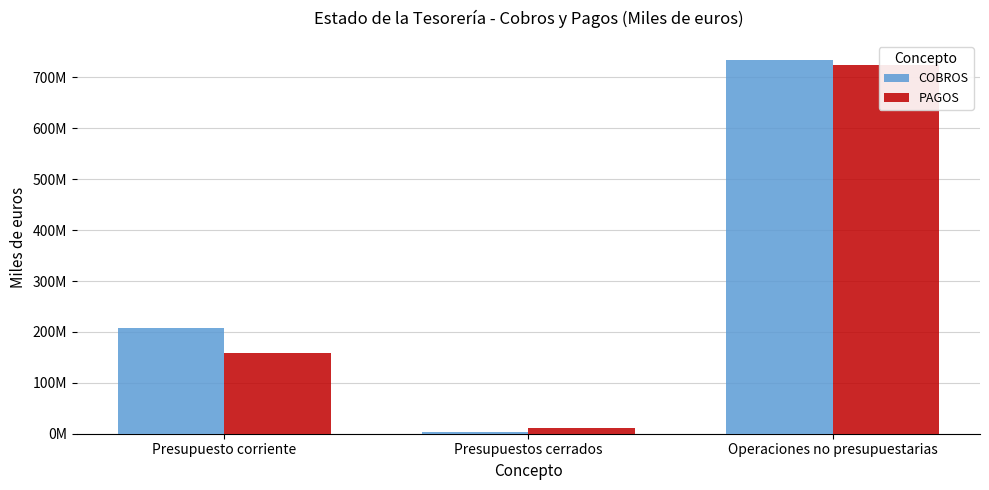

True or false: PAGOS has a value of 10363885 at Presupuestos cerrados.

True